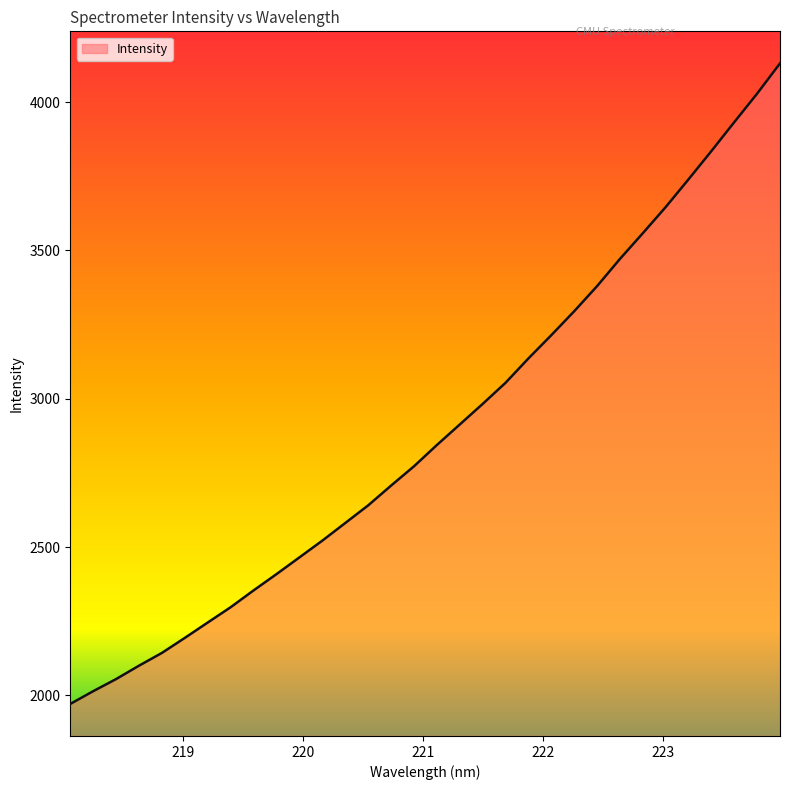

What is the minimum value shown in the chart?

1971.3